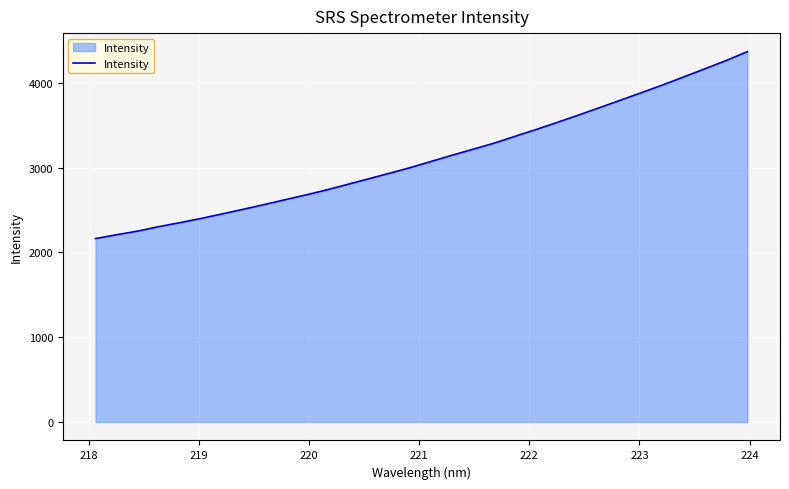

What is the difference between the maximum and minimum values?

2204.9